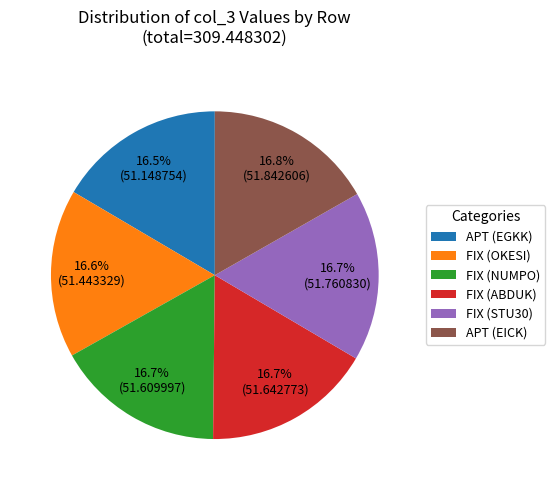

The FIX (NUMPO) slice represents 3% of the pie. True or false?

False